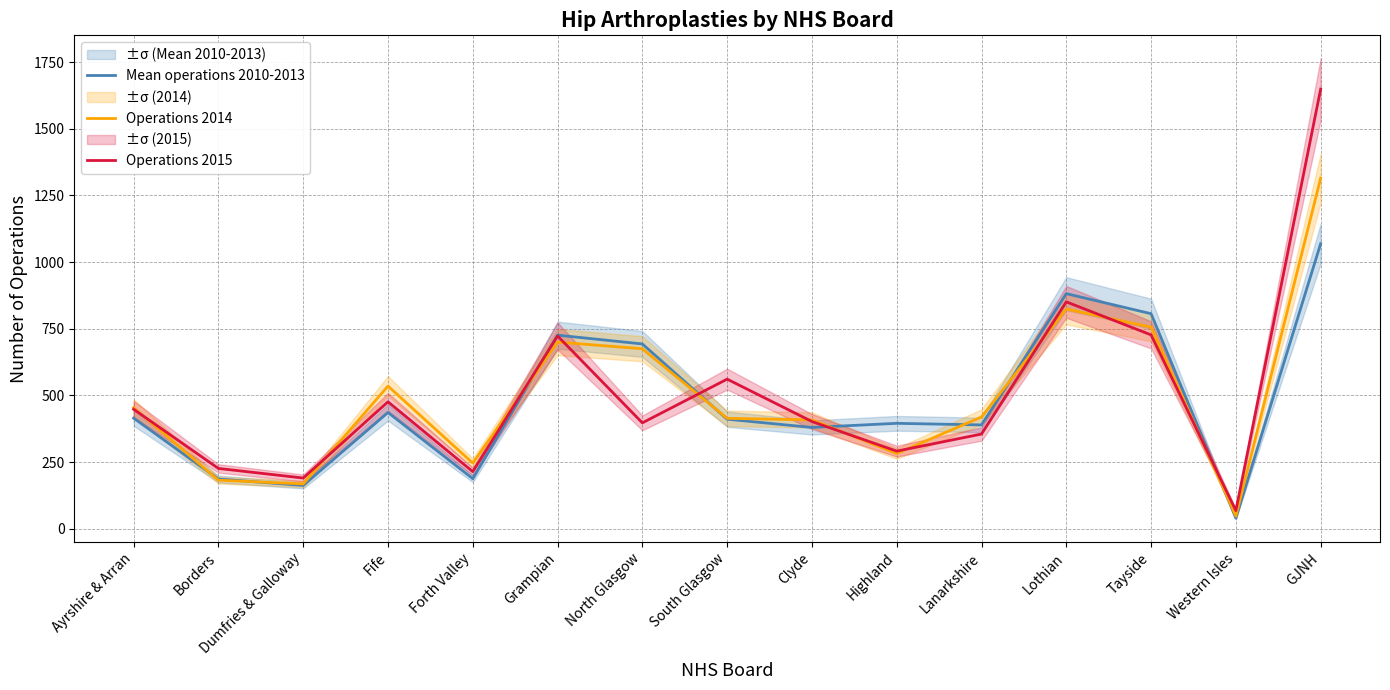

How many values in the Operations 2014 series exceed 419?

7